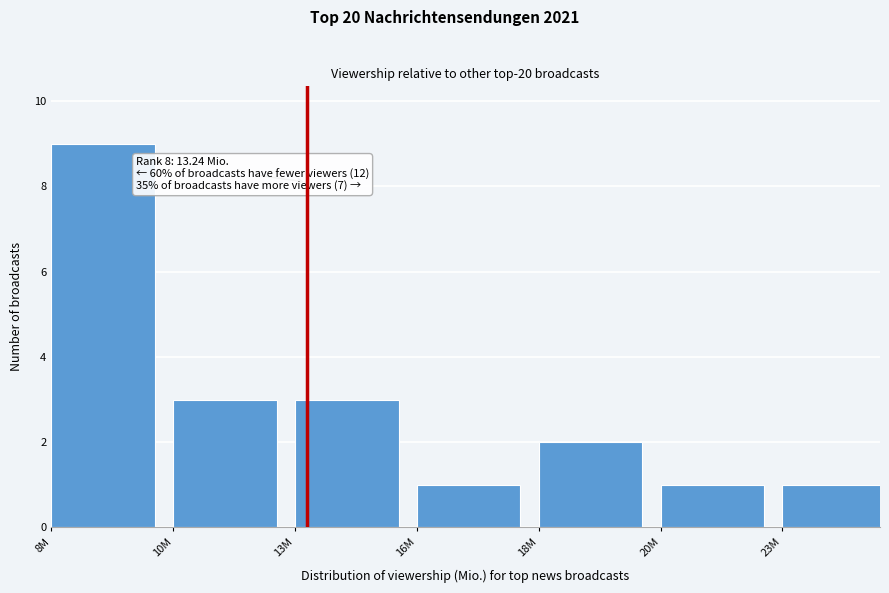

Reading left to right, list all the values displayed in this chart.

9	3	3	1	2	1	1